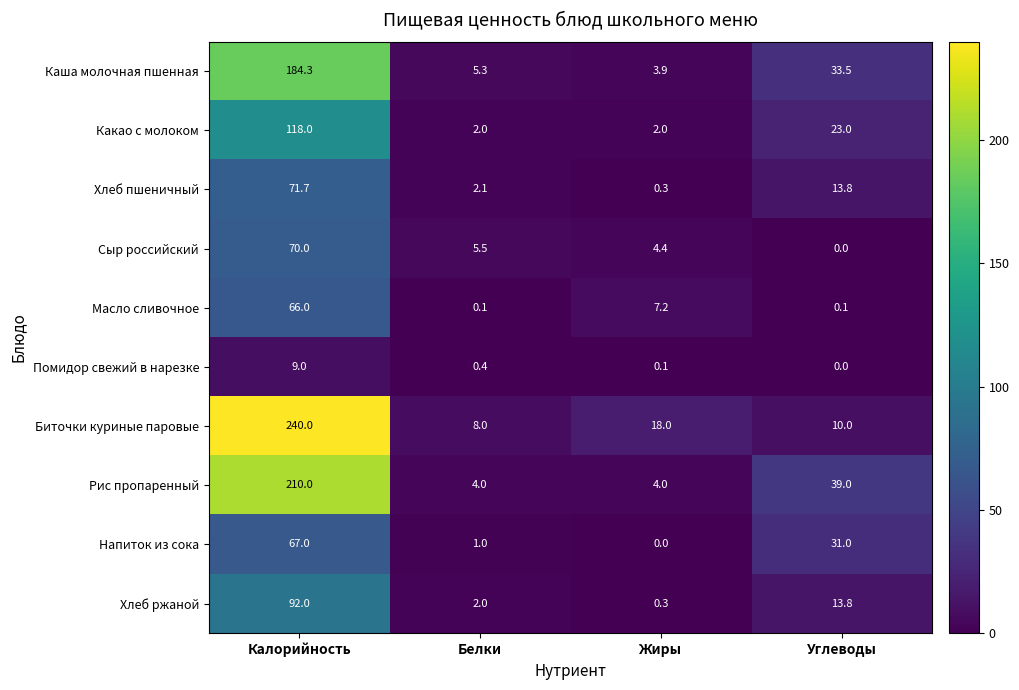

What is the average value of the Напиток из сока series?

24.8